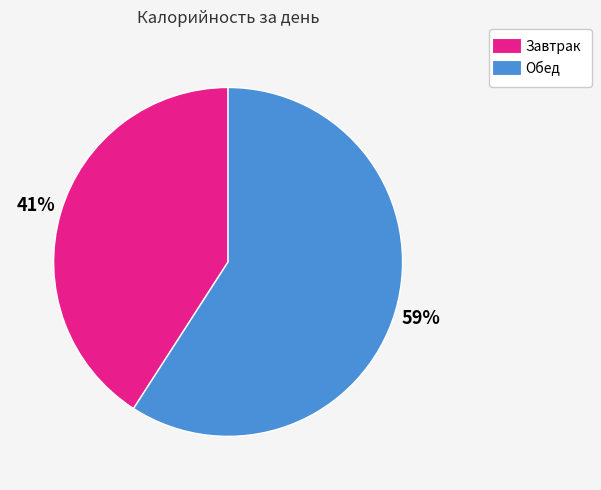

Does Обед represent more than half of the total?

Yes